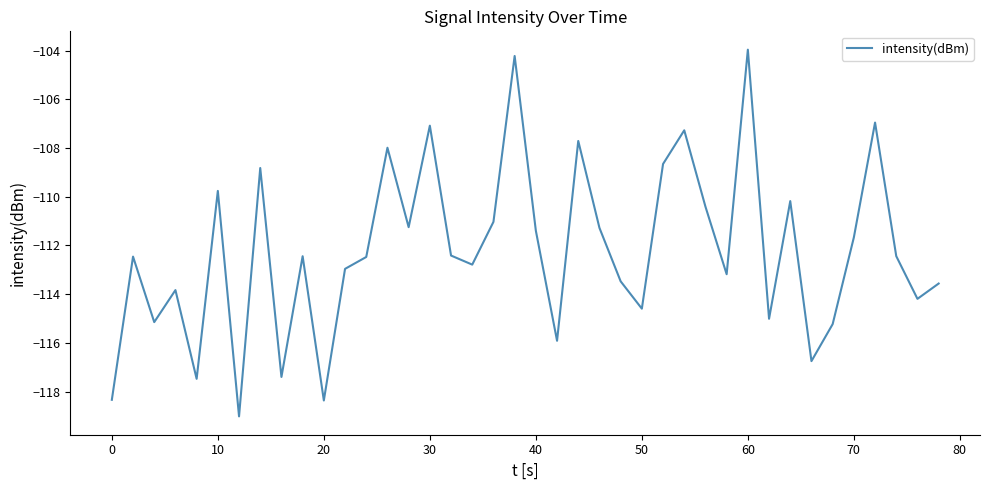

What is the maximum value shown in the chart?

-104.0